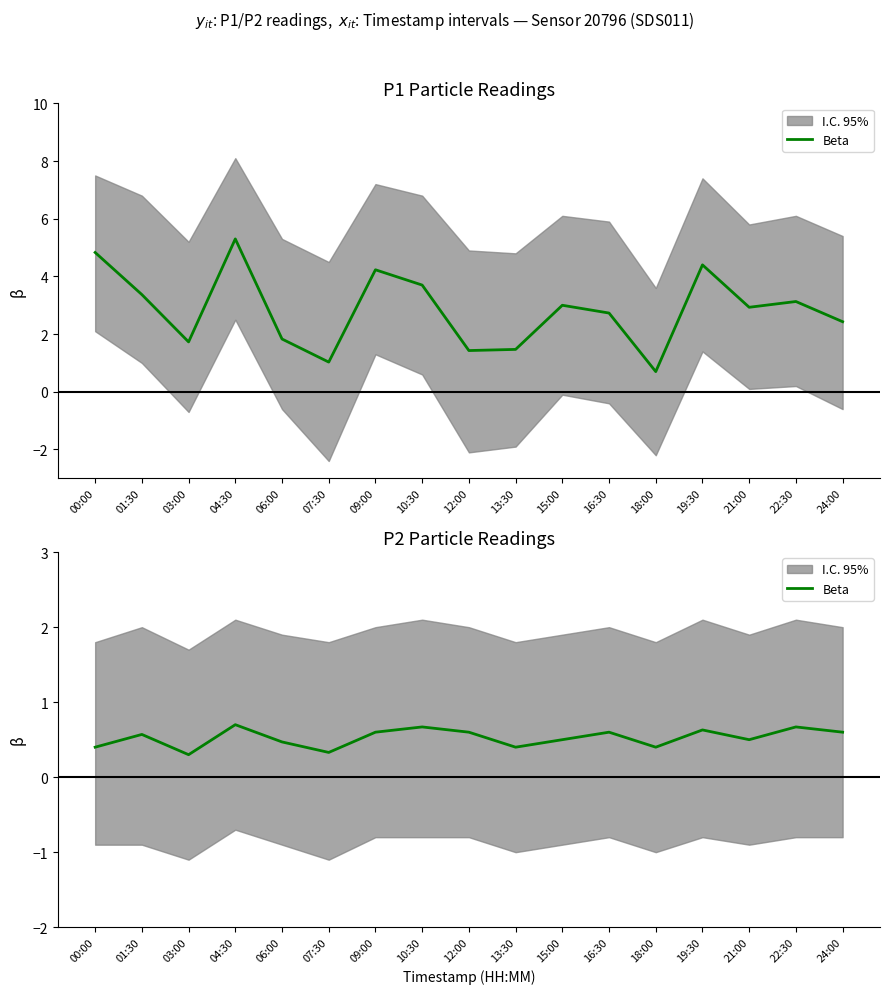

How many lines are shown in the chart?

1